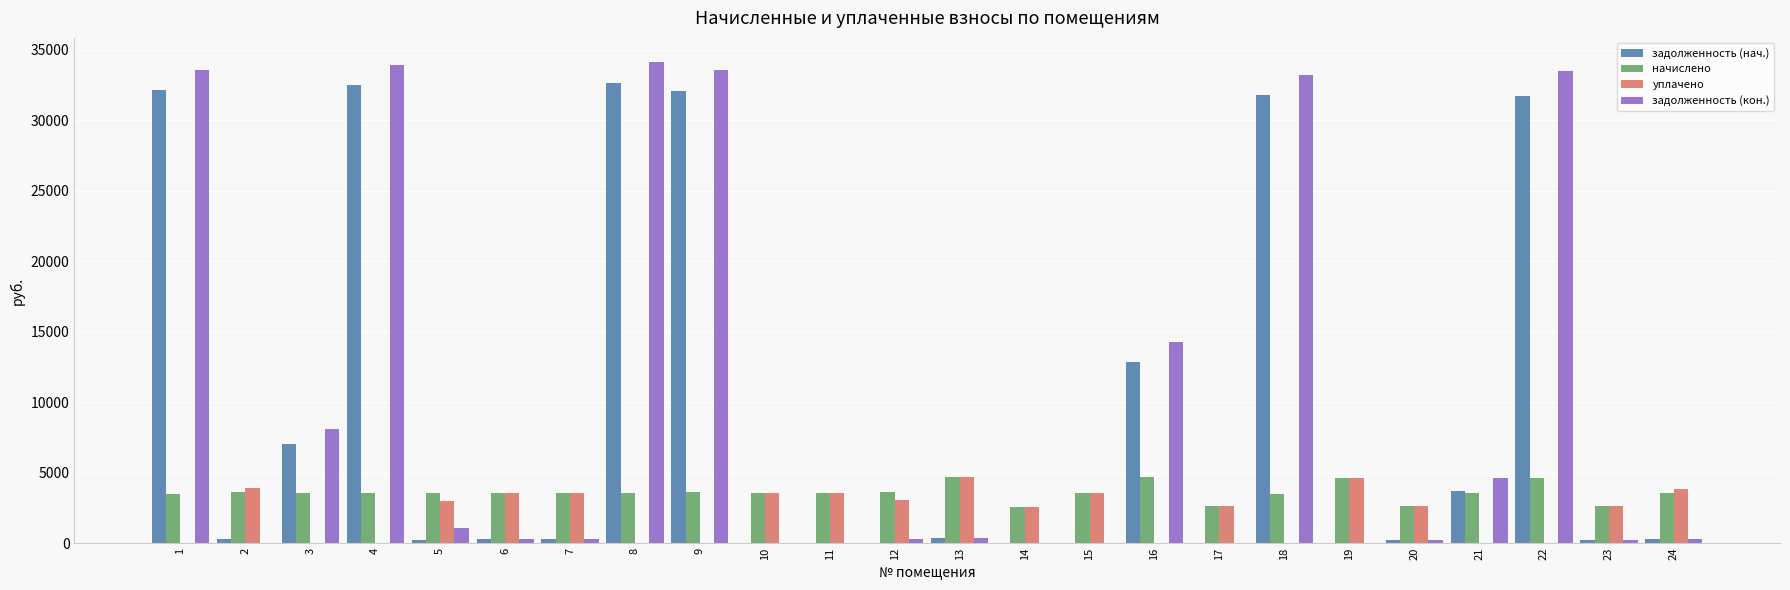

The задолженность (нач.) series shows 1510.6 at 3. True or false?

False